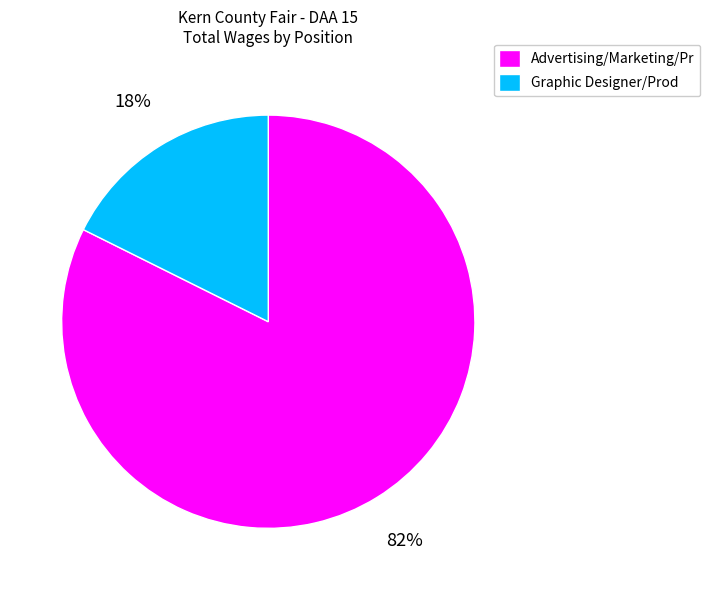

Which category has the smallest portion of the pie?

Graphic Designer/Prod